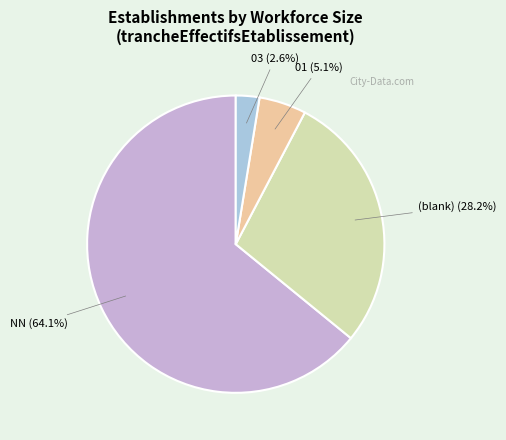

What percentage is NOT represented by 01?

94.9%